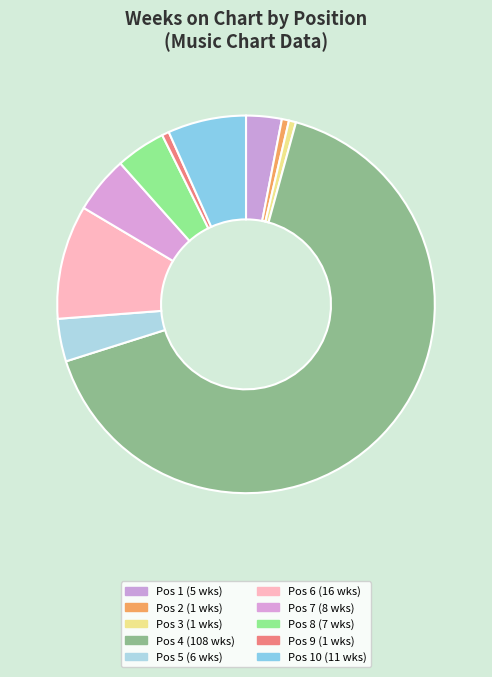

How many segments does this pie chart have?

10